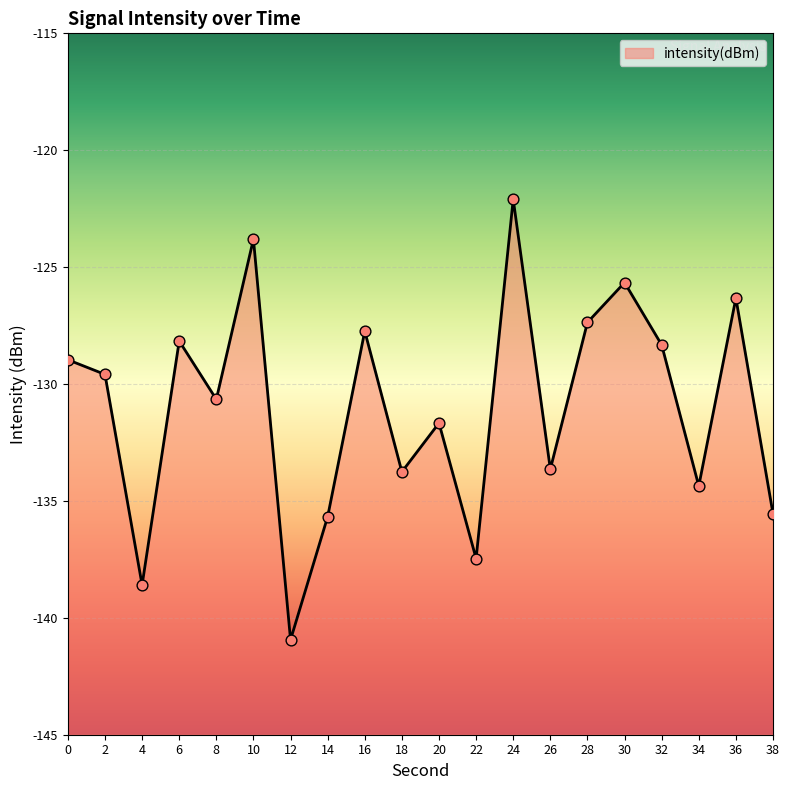

What is the change in value from 2 to 14?

-6.1